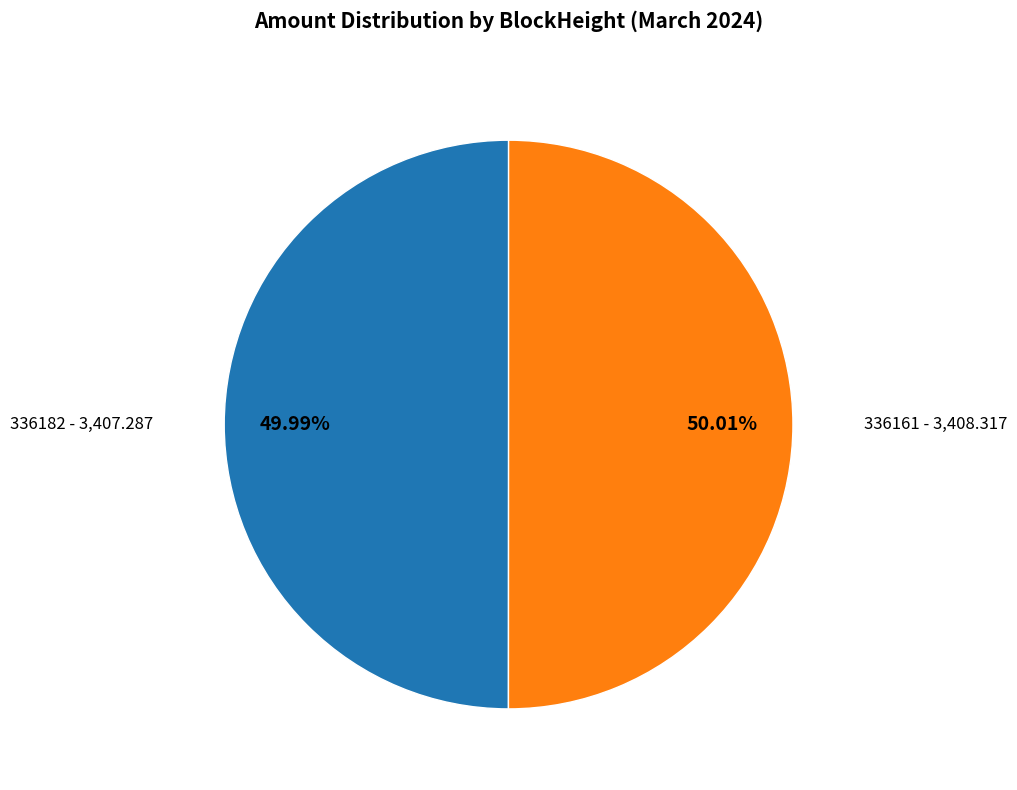

Is it true that 336161 is 99% of the pie?

False